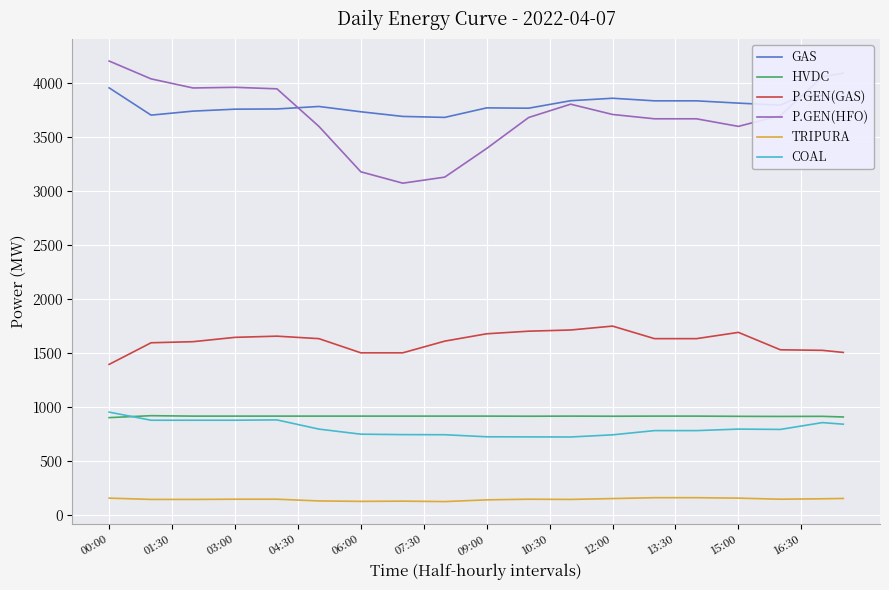

What are all the series names shown in the legend?

GAS, HVDC, P.GEN(GAS), P.GEN(HFO), TRIPURA, COAL